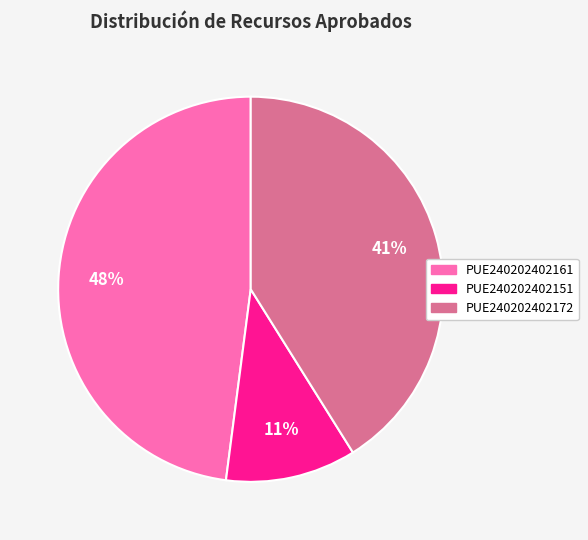

Does any single category account for the majority?

No